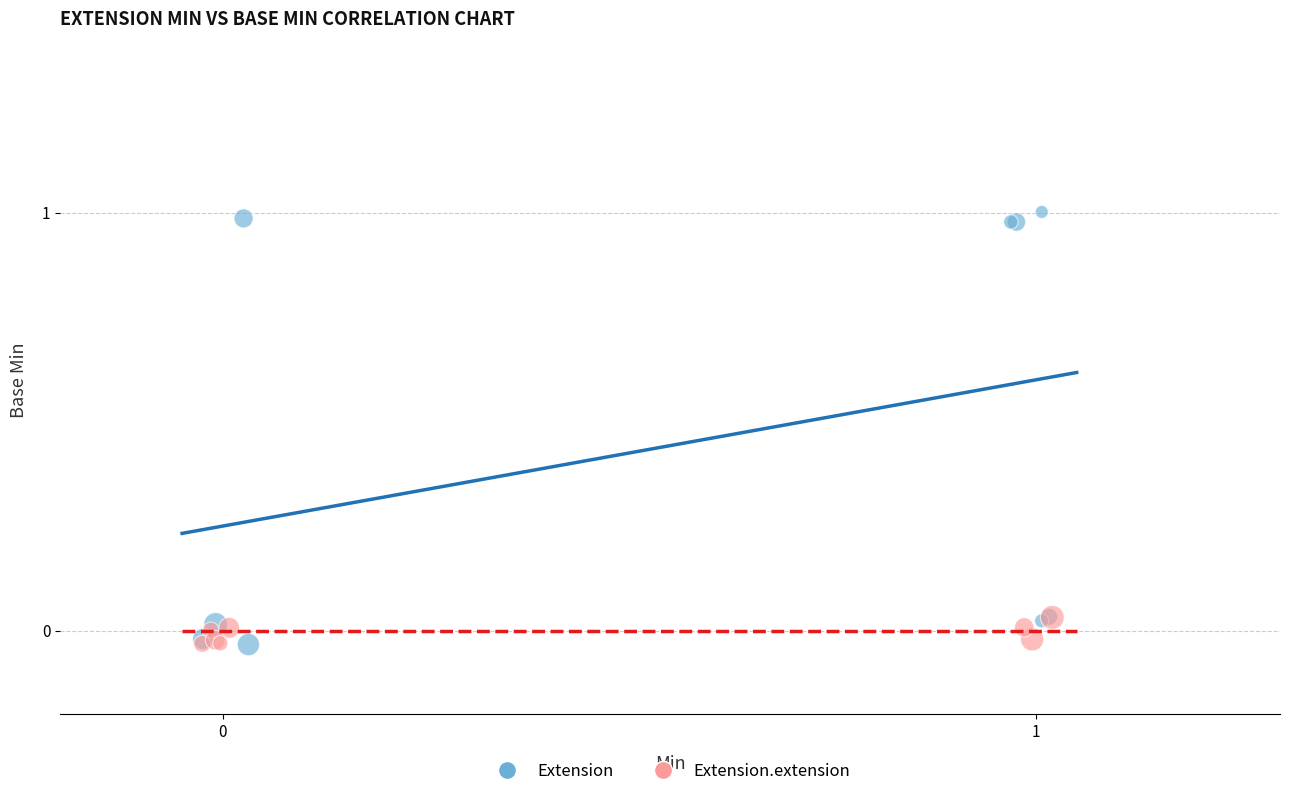

Which series has the widest spread of Y values?

Extension